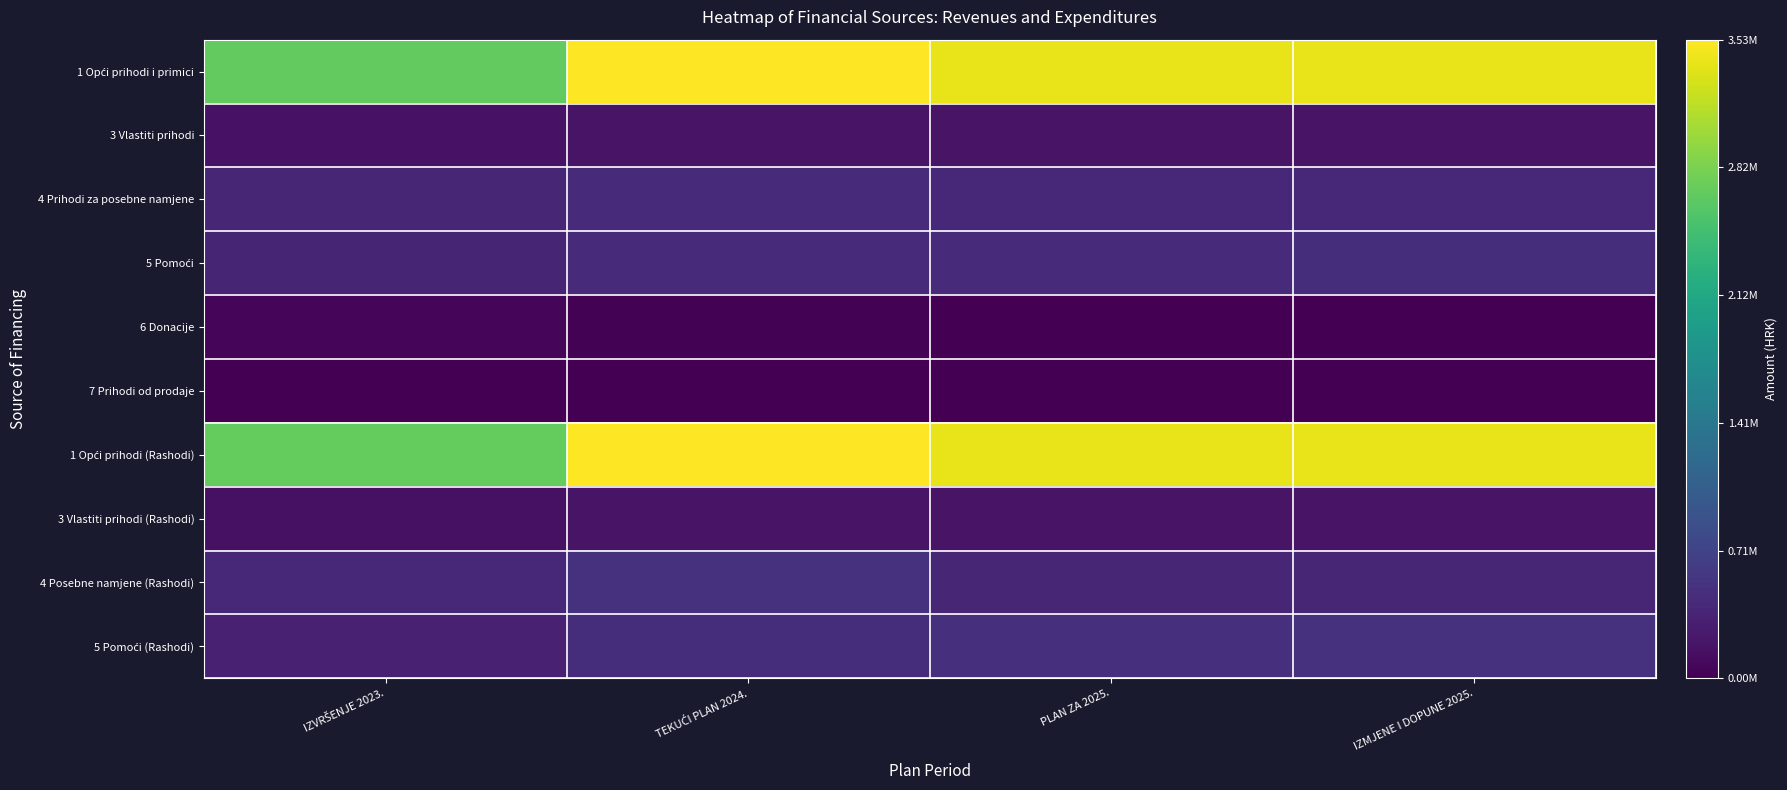

Which series has the widest spread of values?

1 Opći prihodi i primici